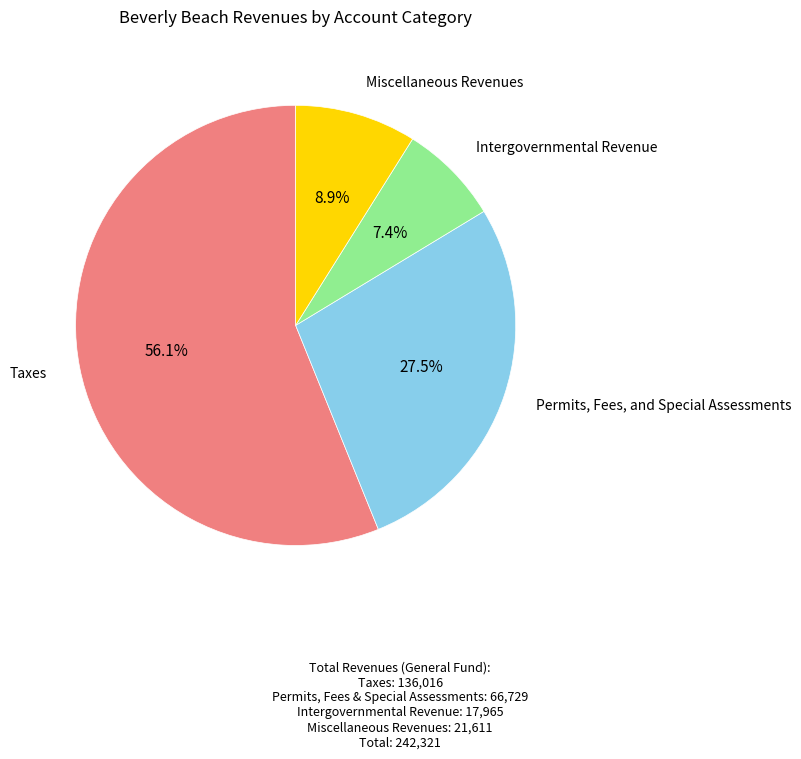

Which category accounts for the majority?

Taxes